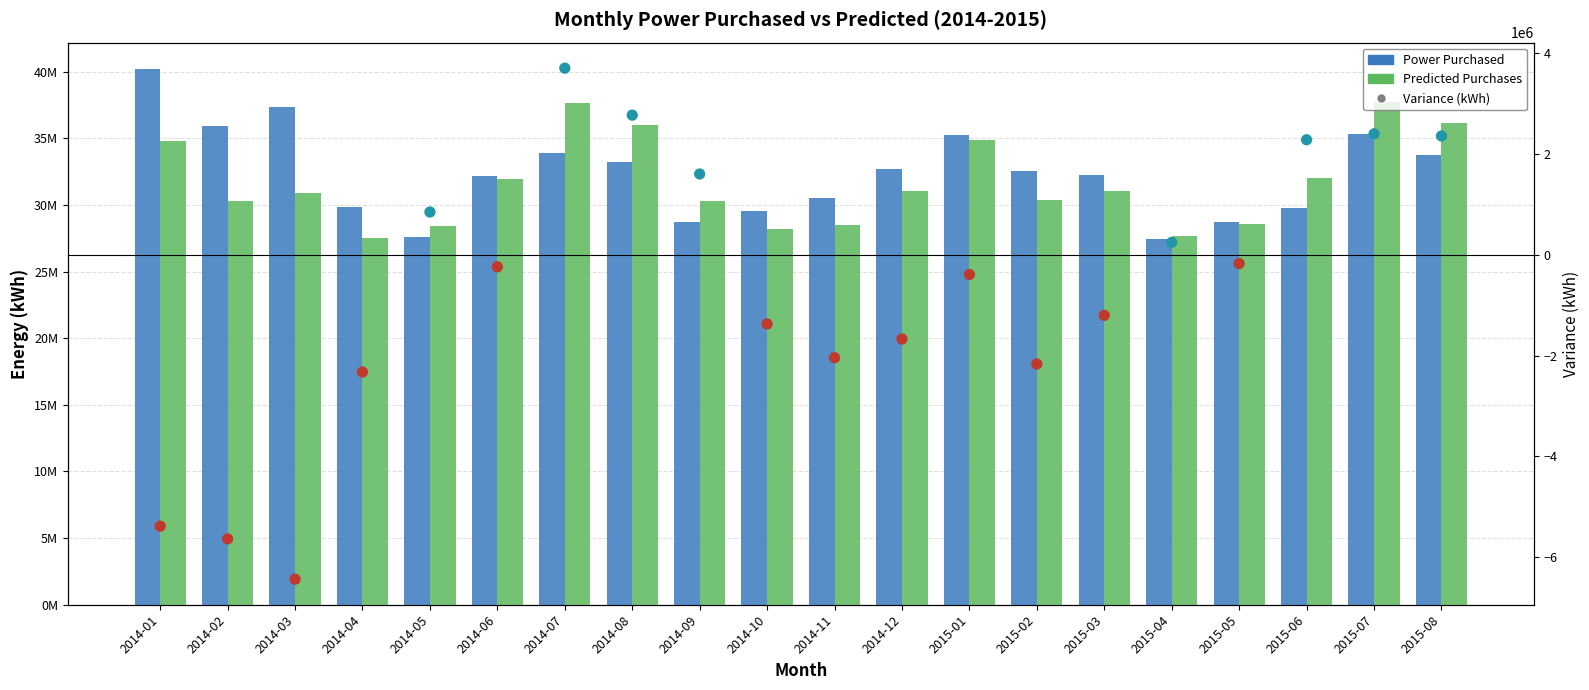

What is the total value across all series at 2015-05?

57121341.7